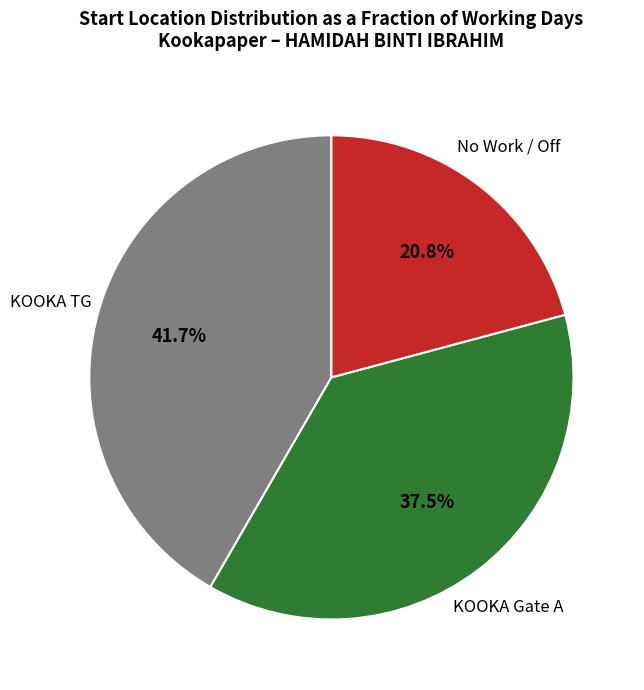

What portion of the pie excludes KOOKA TG?

58.3%